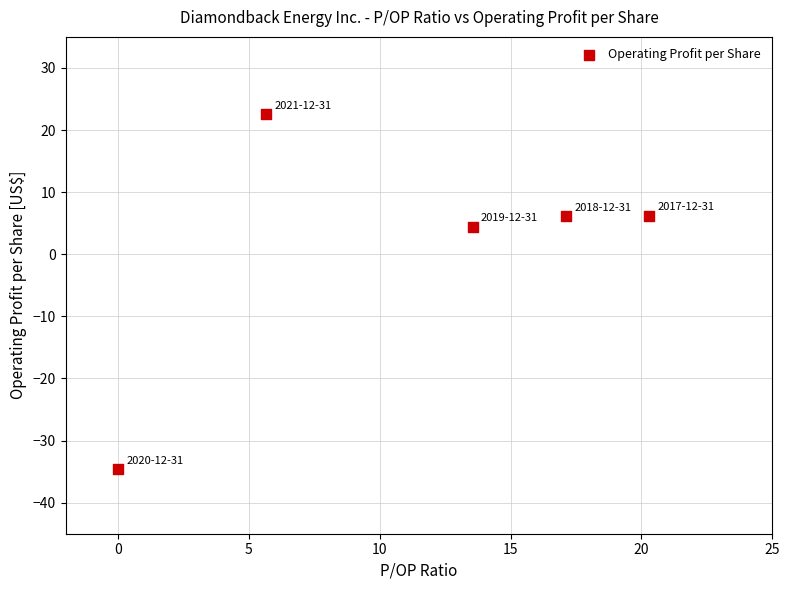

What Y value in the scatter plot is closest to -6?

4.4